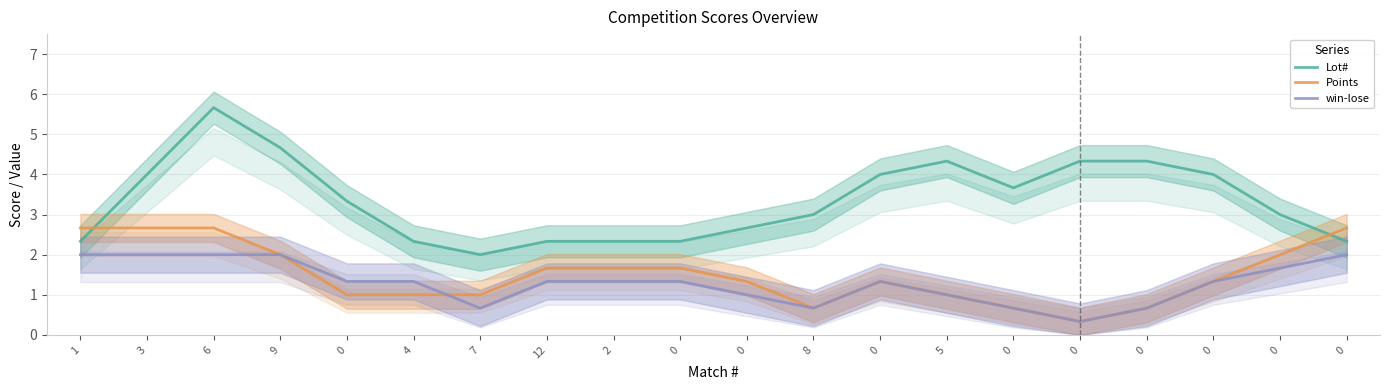

At which category does the chart reach its peak across all series?

6